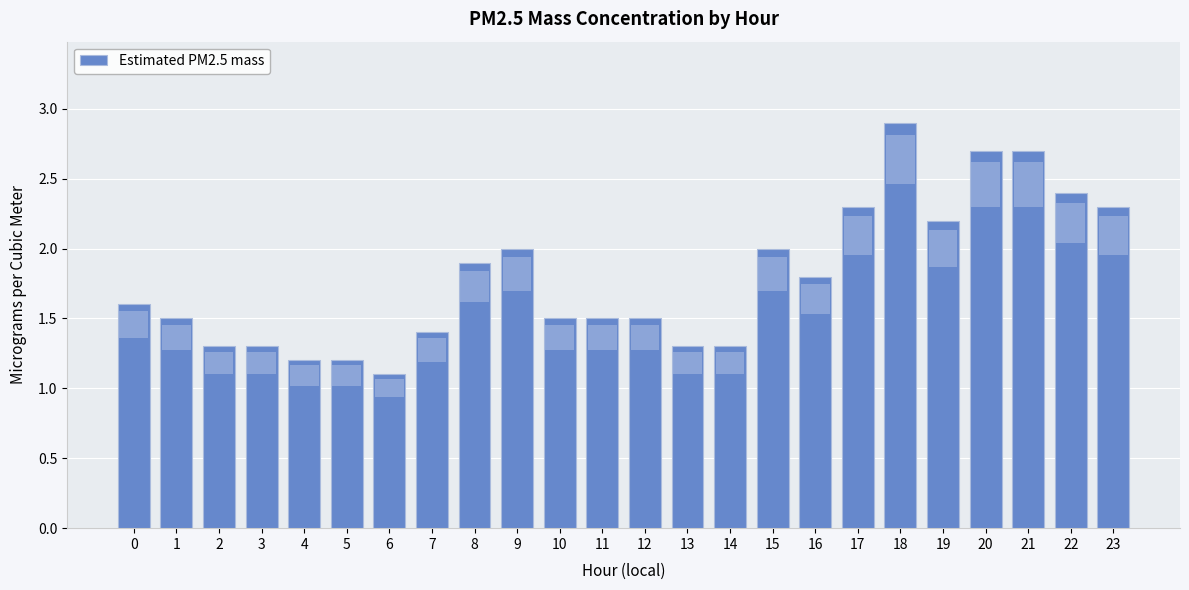

Are the bars grouped side by side (vs. stacked)?

No